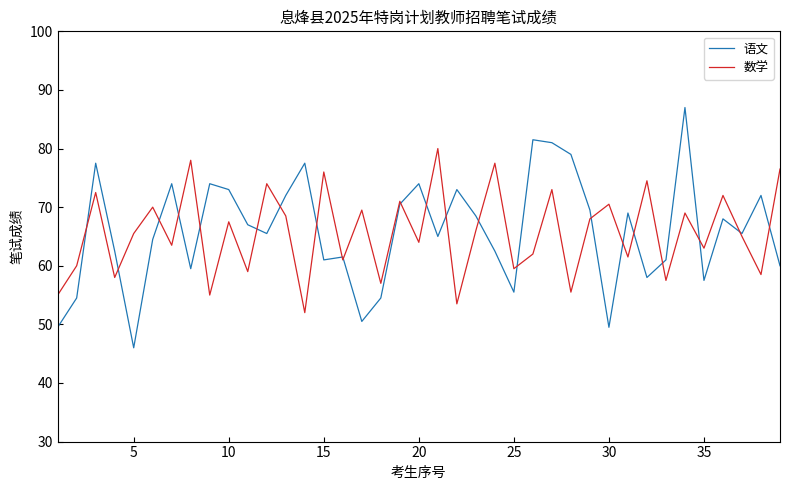

Rank the series by their maximum value, from lowest to highest.

数学, 语文